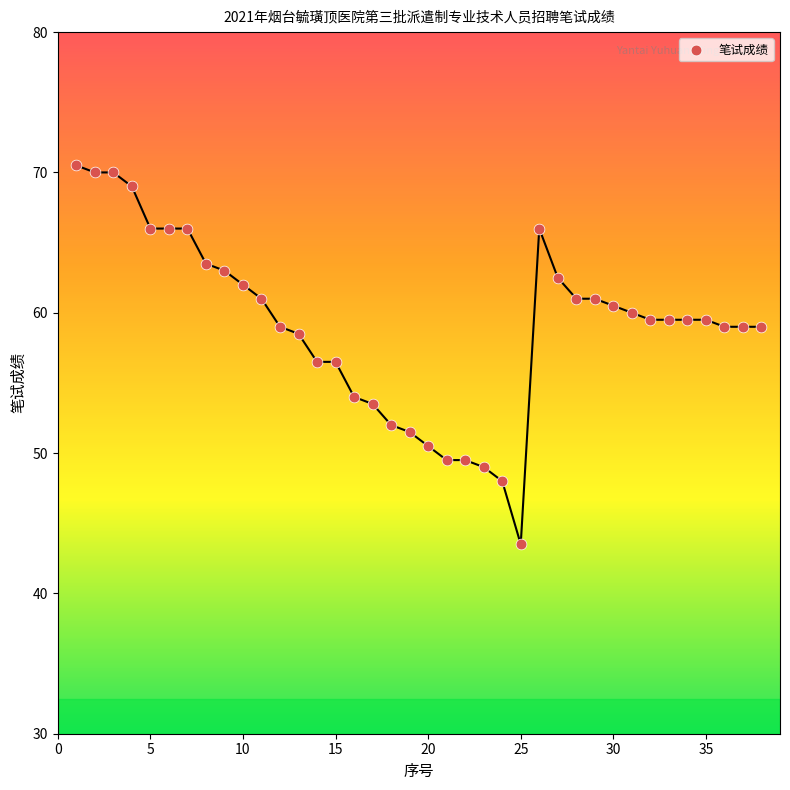

What is the range of Y values (max minus min)?

27.0